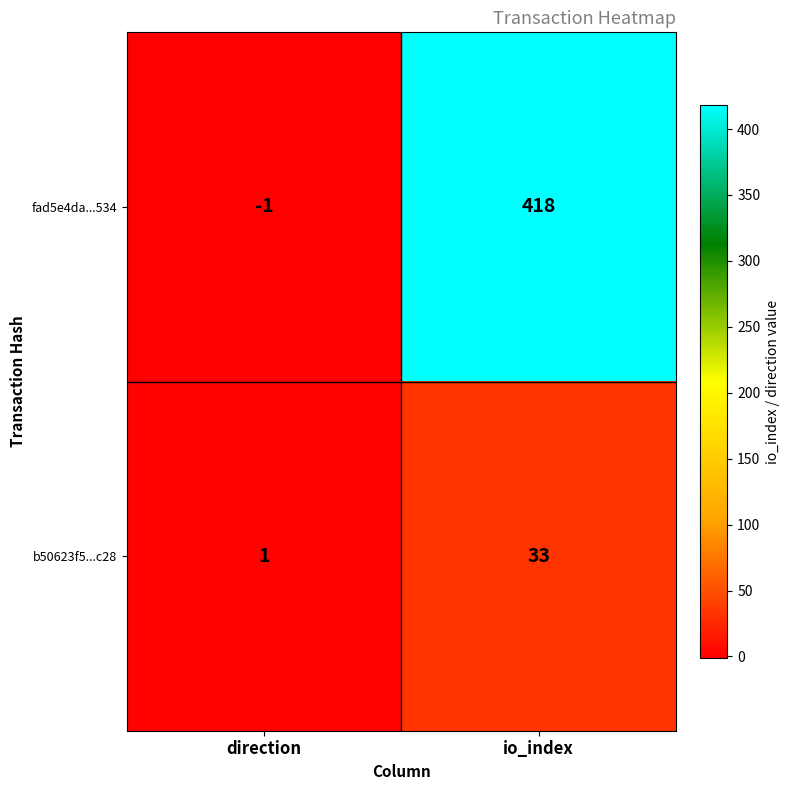

Reading left to right, what are all the values shown in this chart?

fad5e4da...534: direction=-1	io_index=418
b50623f5...c28: direction=1	io_index=33